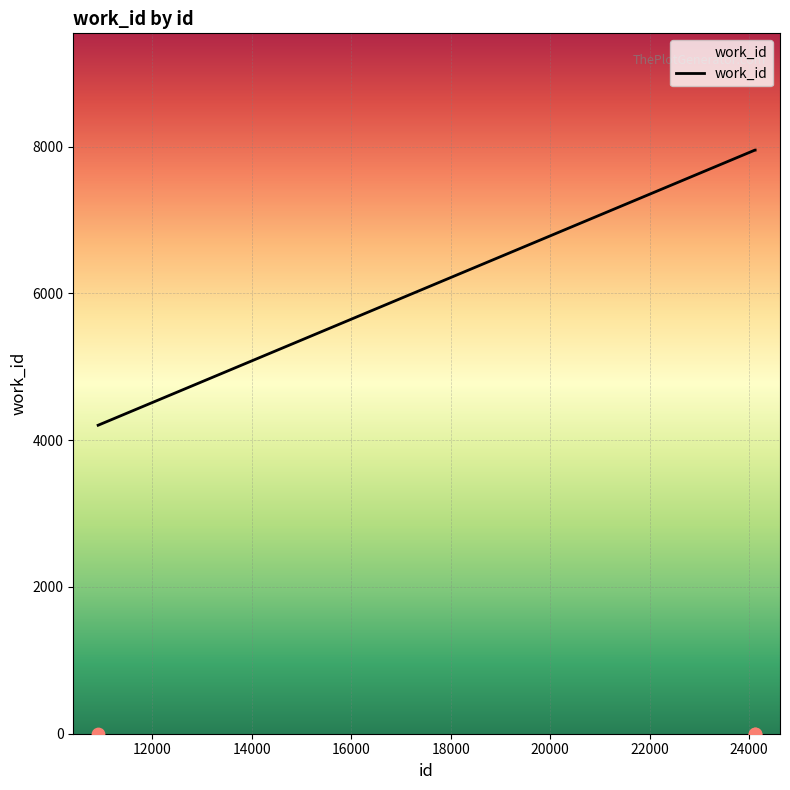

What is the minimum value for work_id?

4204